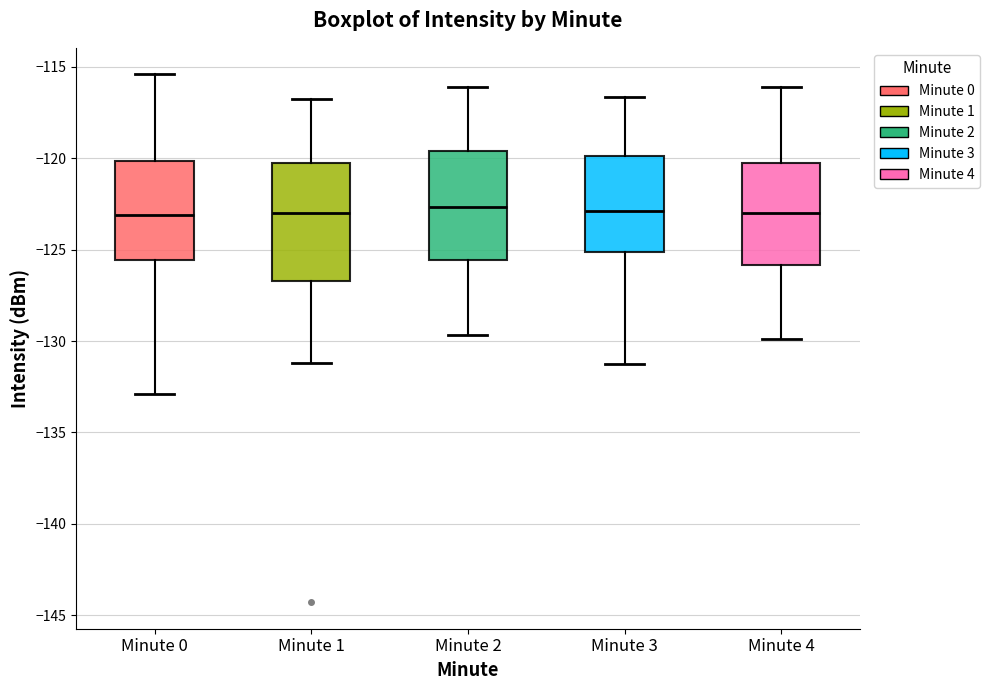

Reading left to right, transcribe this box plot: for each box, give where its median line is, the range the box spans, and where its two whiskers end, as read against the y-axis. The values are not printed on the chart, so give them approximately, as read against the axis.

Minute 0: median -123.0, box -125.5 to -120.0, whiskers -133.0 to -115.5
Minute 1: median -123.0, box -126.5 to -120.5, whiskers -131.0 to -117.0
Minute 2: median -122.5, box -125.5 to -119.5, whiskers -129.5 to -116.0
Minute 3: median -123.0, box -125.0 to -120.0, whiskers -131.0 to -116.5
Minute 4: median -123.0, box -126.0 to -120.5, whiskers -130.0 to -116.0